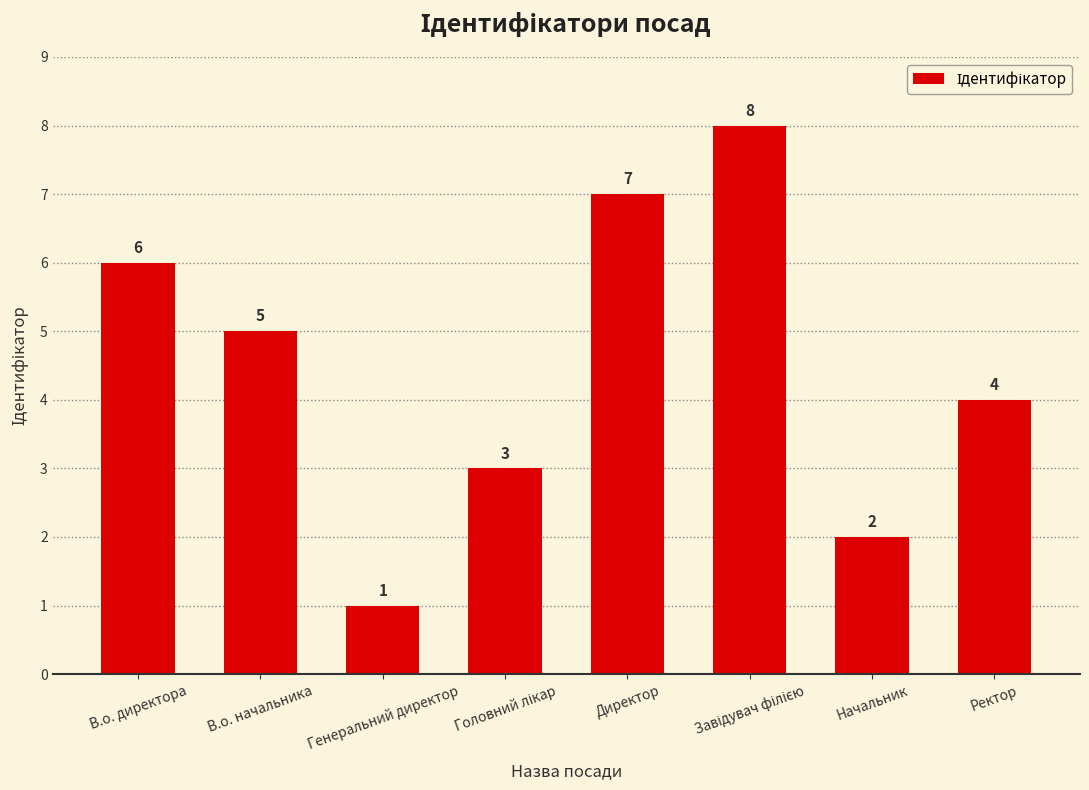

At which category does the chart reach its minimum across all series?

Генеральний директор